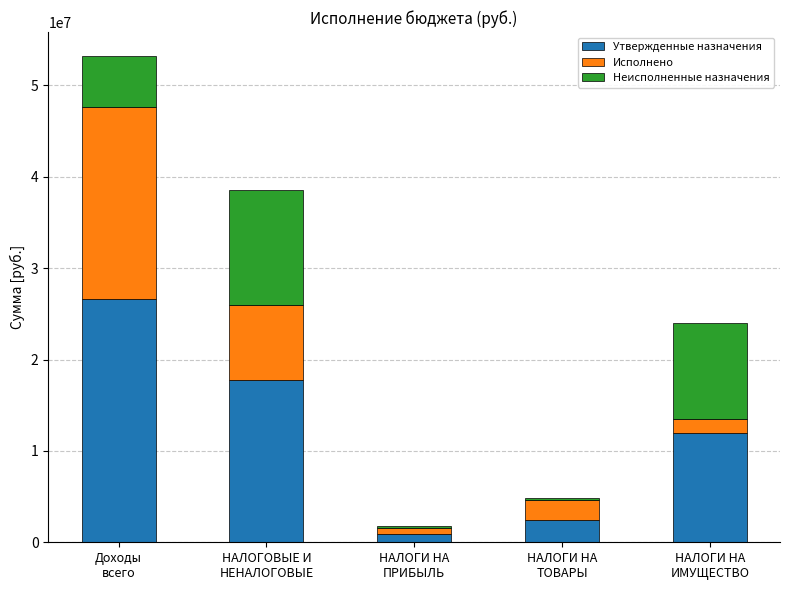

How many series are shown in this chart?

3